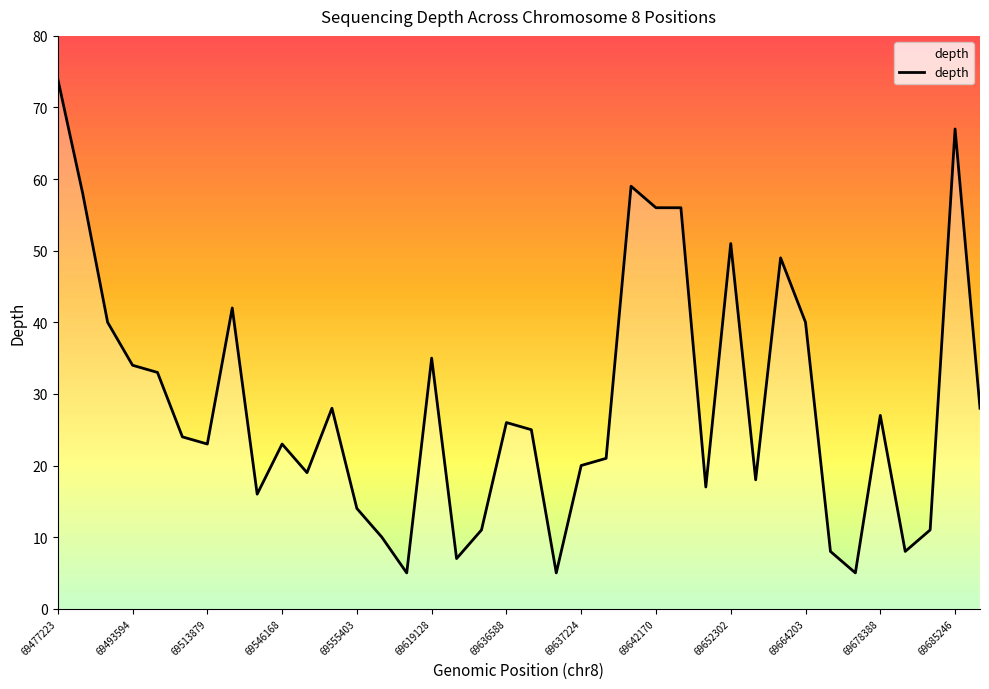

True or false: the data has more than 2 interior local peaks.

True